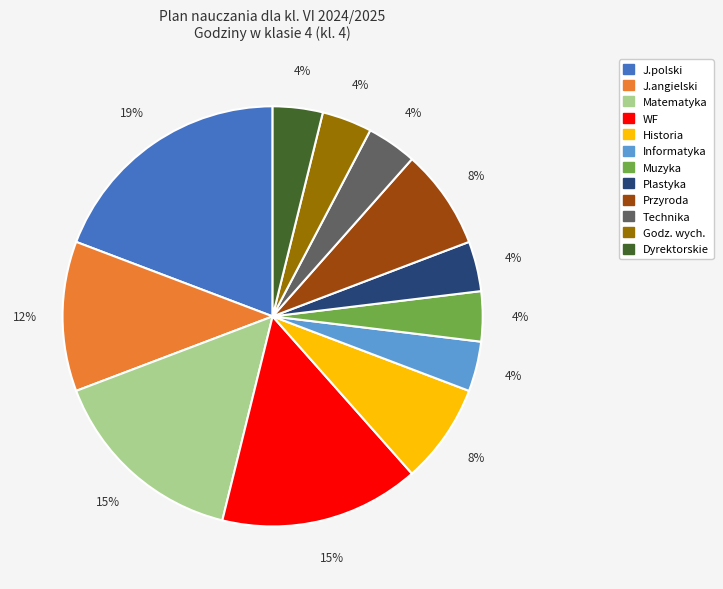

Does any single category account for the majority?

No